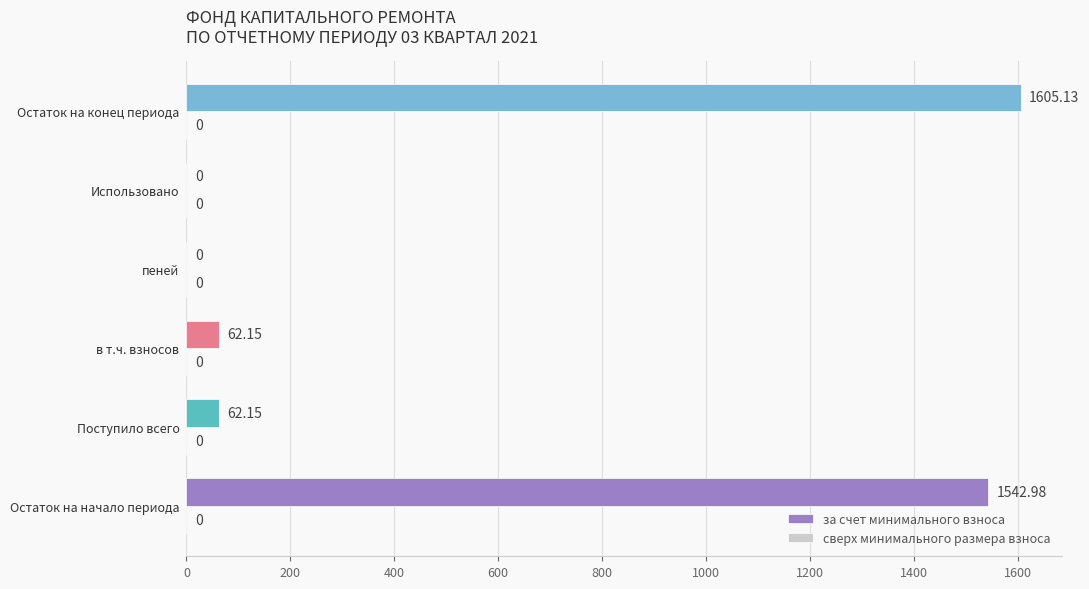

What is the change in value from в т.ч. взносов to Остаток на конец периода?

+1543.0